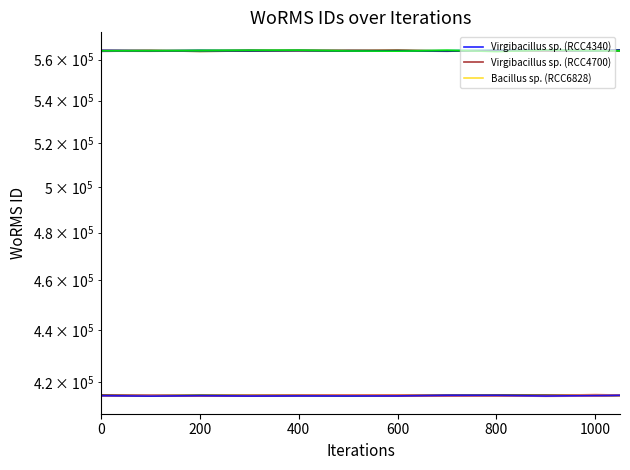

Where is Virgibacillus sp. (RCC4700) nearest to the value 564440?

800